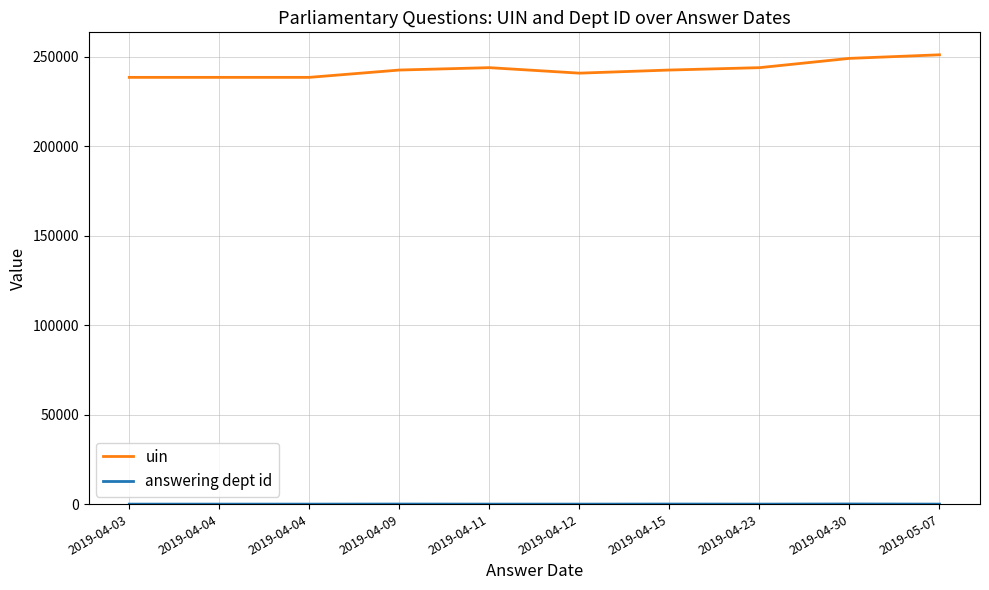

Reading left to right, what are all the values shown in this chart?

uin: 2019-04-03=238591	2019-04-04=238592	2019-04-04=238593	2019-04-09=242687	2019-04-11=244016	2019-04-12=240948	2019-04-15=242687	2019-04-23=244016	2019-04-30=249206	2019-05-07=251206
answering dept id: 2019-04-03=11	2019-04-04=11	2019-04-04=11	2019-04-09=53	2019-04-11=17	2019-04-12=13	2019-04-15=53	2019-04-23=17	2019-04-30=90	2019-05-07=16